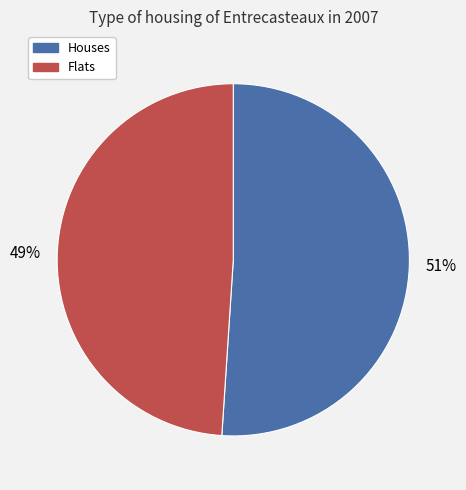

To the nearest percent, what is the difference between the largest and smallest slice percentages?

2%